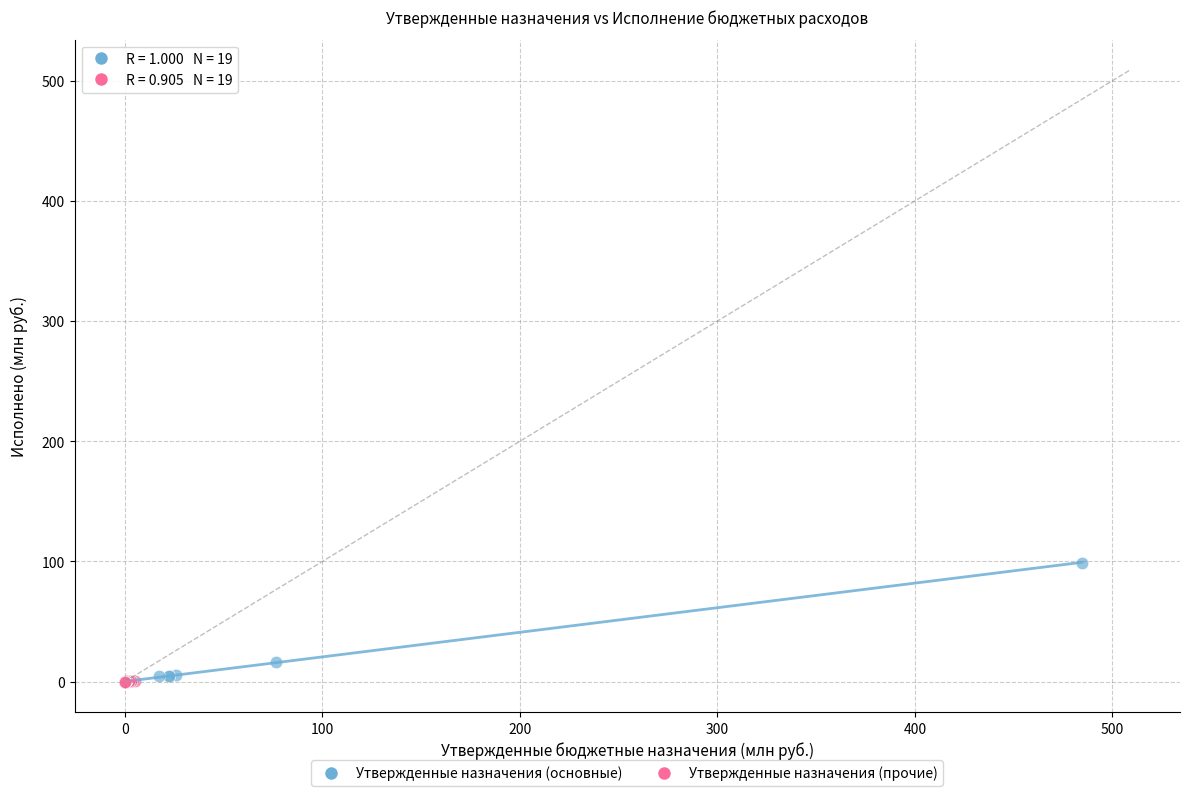

Which series reaches the maximum Y coordinate?

Утвержденные назначения (основные)